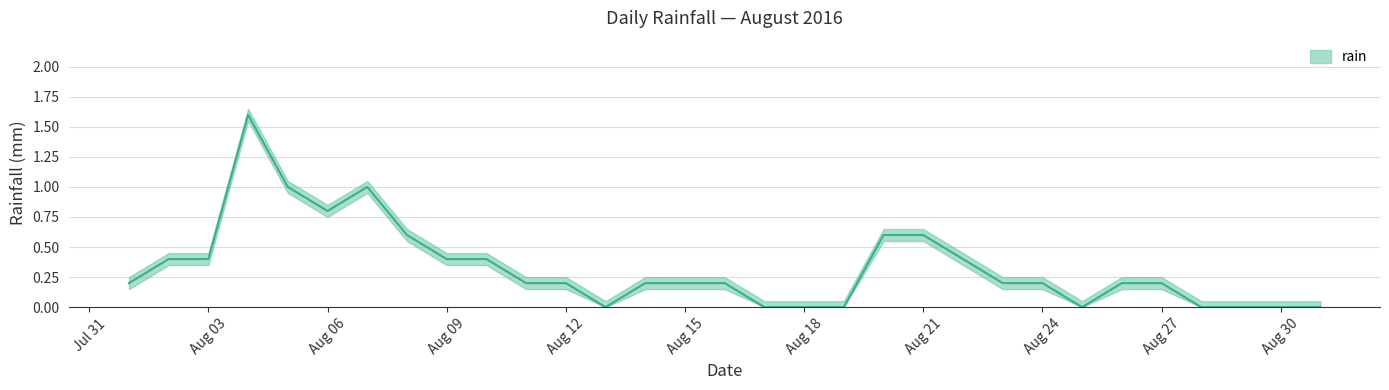

True or false: there are more than 1 points higher than both neighbors.

True